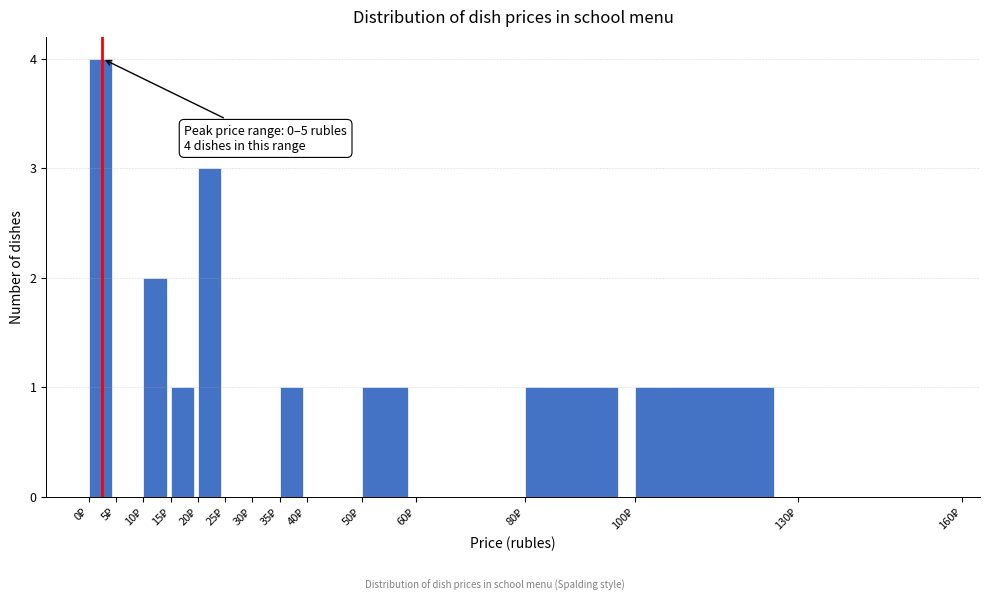

Over which range of the x-axis is the bar tallest?

0 to 5